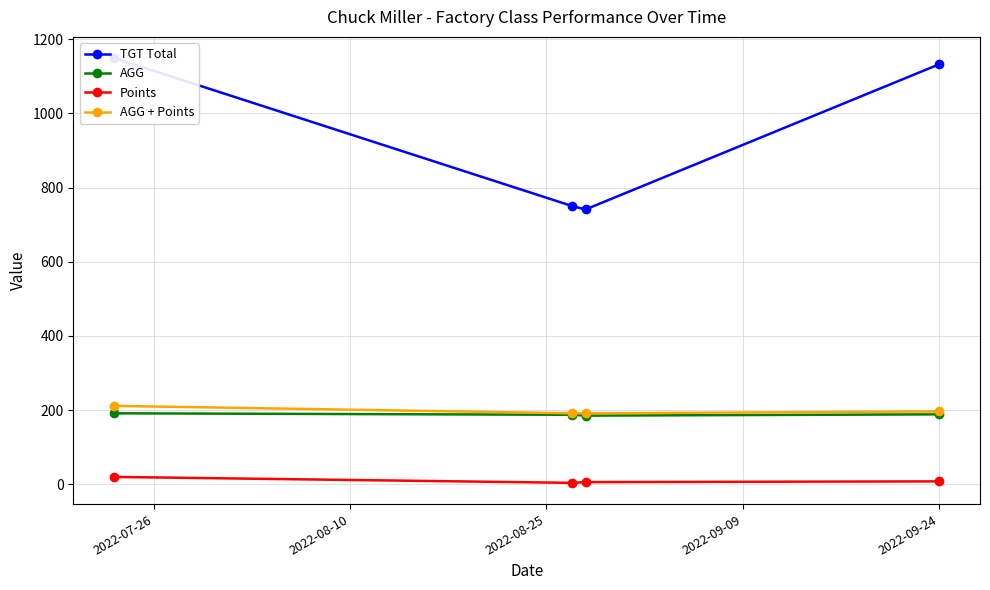

What is the value of the AGG point at the 1st from the left?

191.5